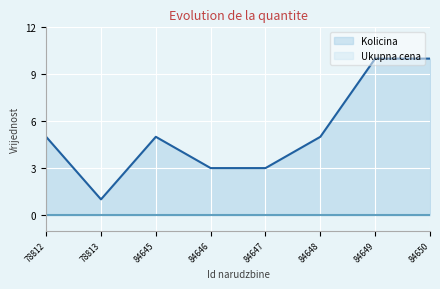

What is the difference between the maximum and second lowest values?

7